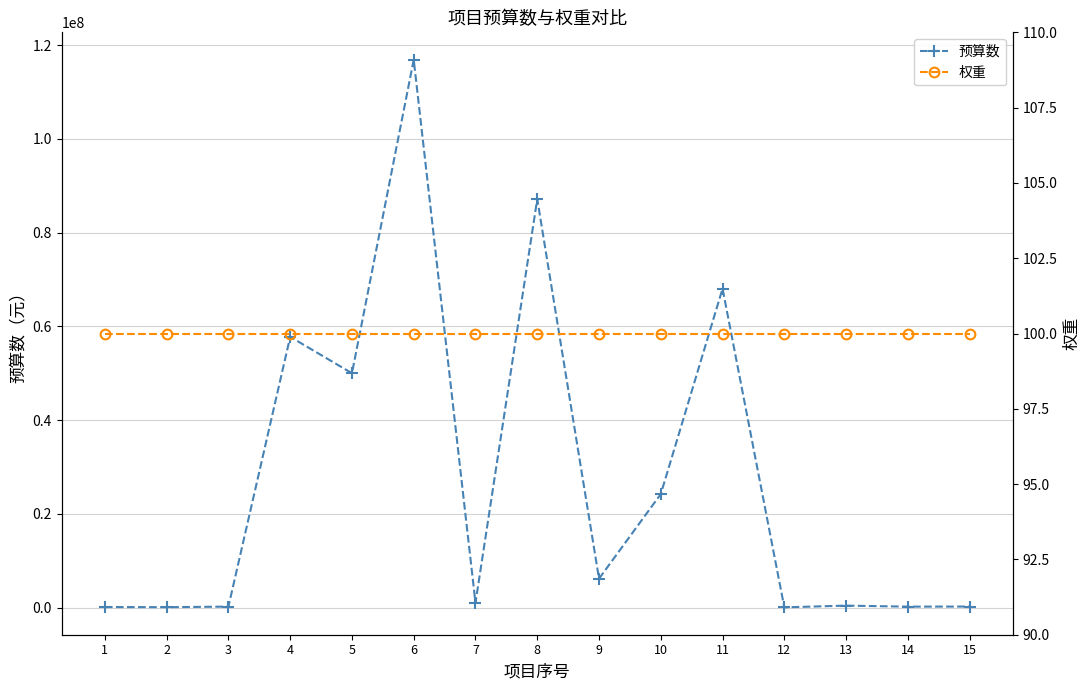

Between 4 and 10, which series saw the biggest shift?

预算数